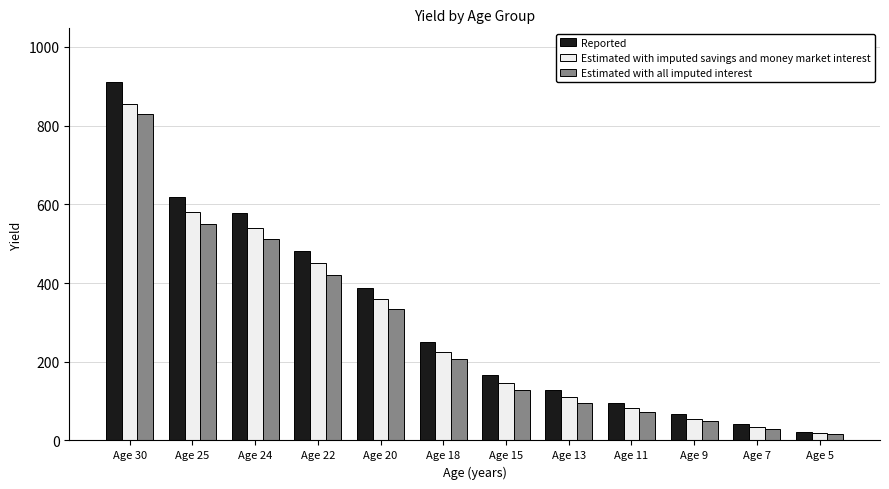

Rank the categories by Estimated with all imputed interest value from lowest to highest.

Age 5, Age 7, Age 9, Age 11, Age 13, Age 15, Age 18, Age 20, Age 22, Age 24, Age 25, Age 30